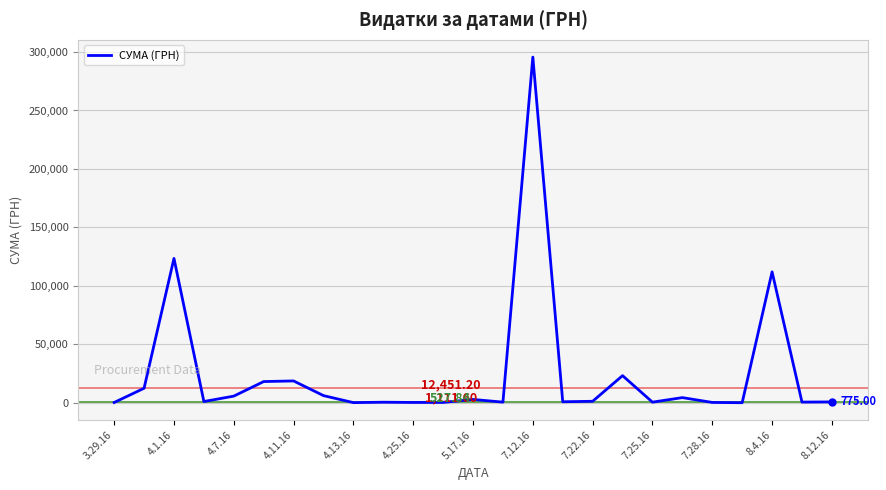

What is the difference between the maximum and minimum values?

295540.8